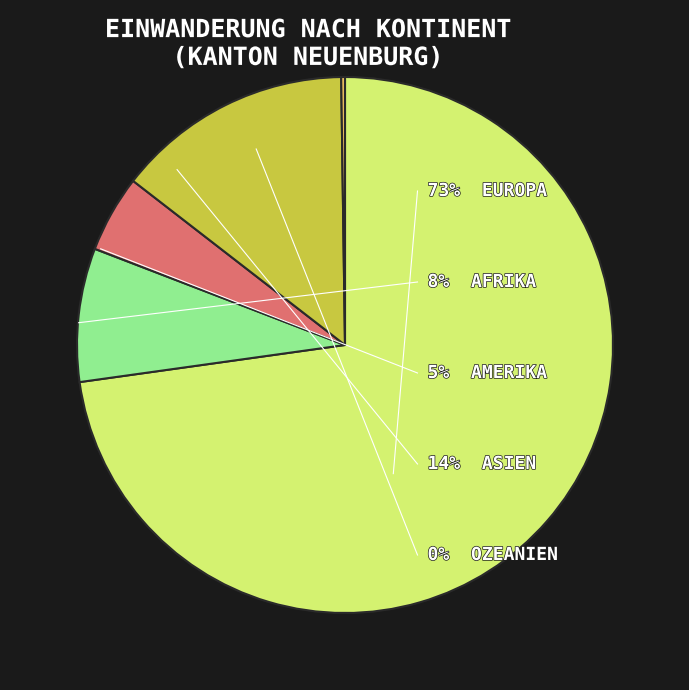

Is there a majority slice in this chart?

Yes